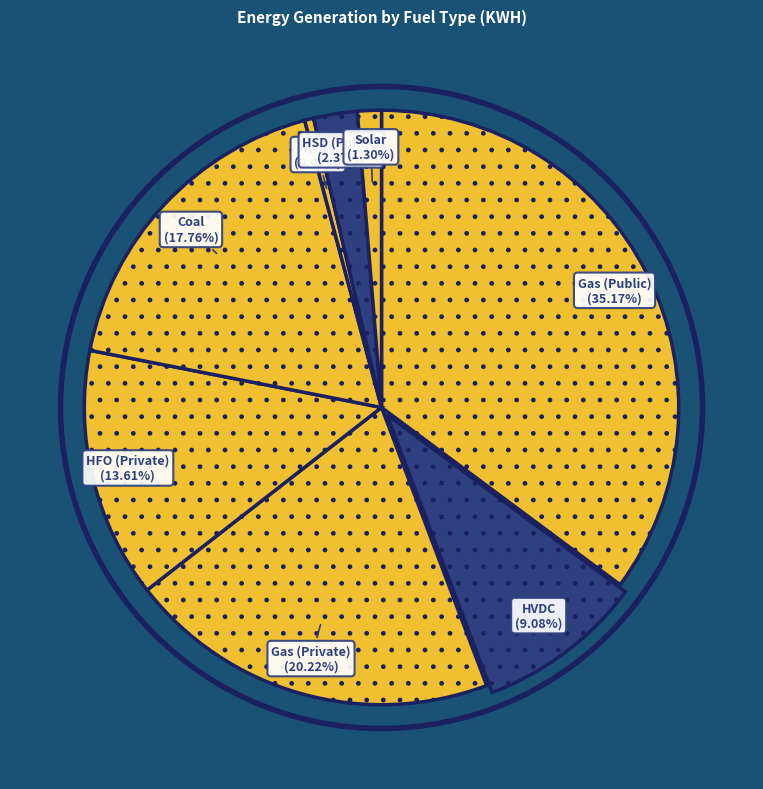

Which category has the smallest portion of the pie?

Hydro